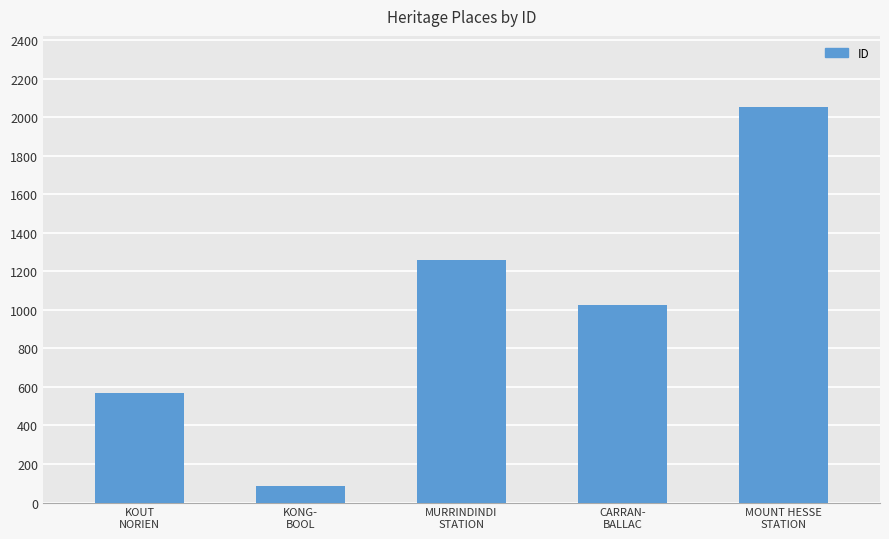

Approximately how many times larger is the value at MOUNT HESSE
STATION compared to KOUT
NORIEN?

3.6